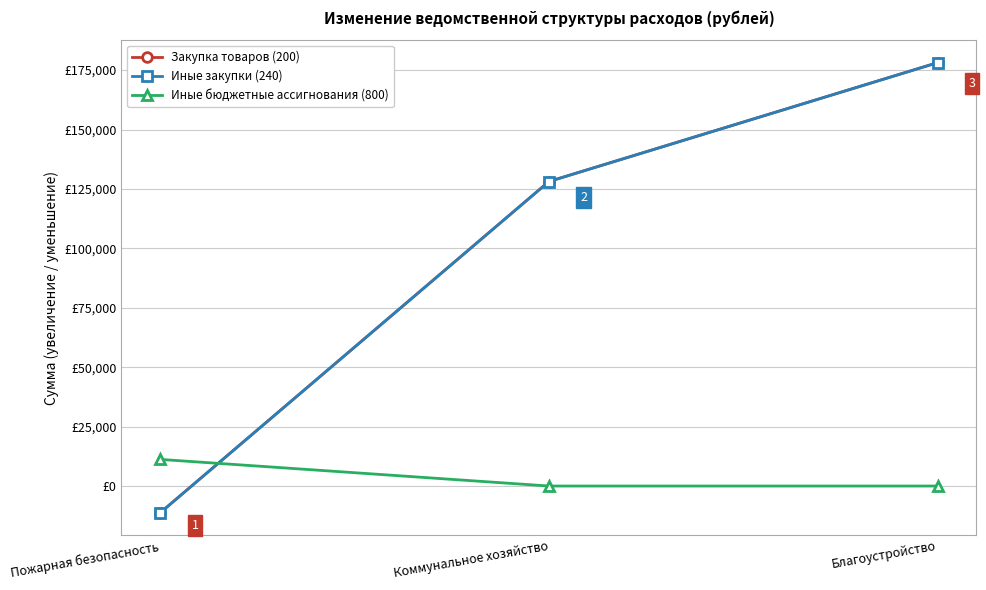

Which series has the largest range (max minus min)?

Закупка товаров (200)